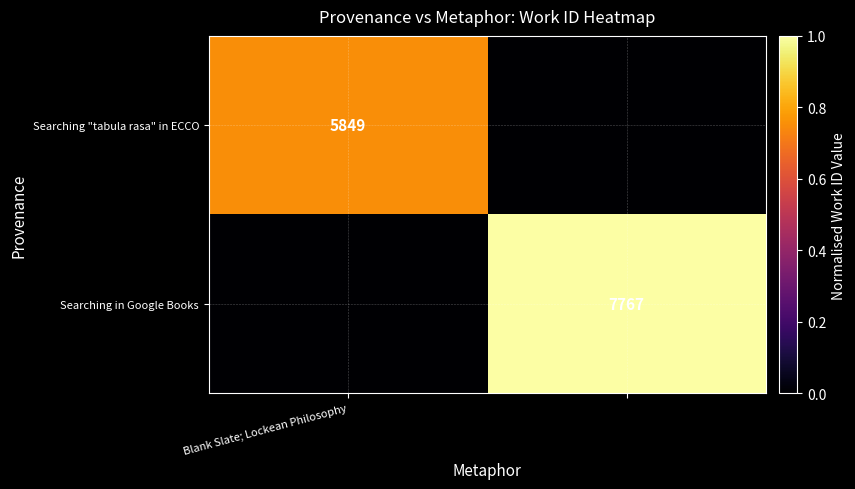

Between Blank Slate; Lockean Philosophy and 1, which is larger?

Blank Slate; Lockean Philosophy